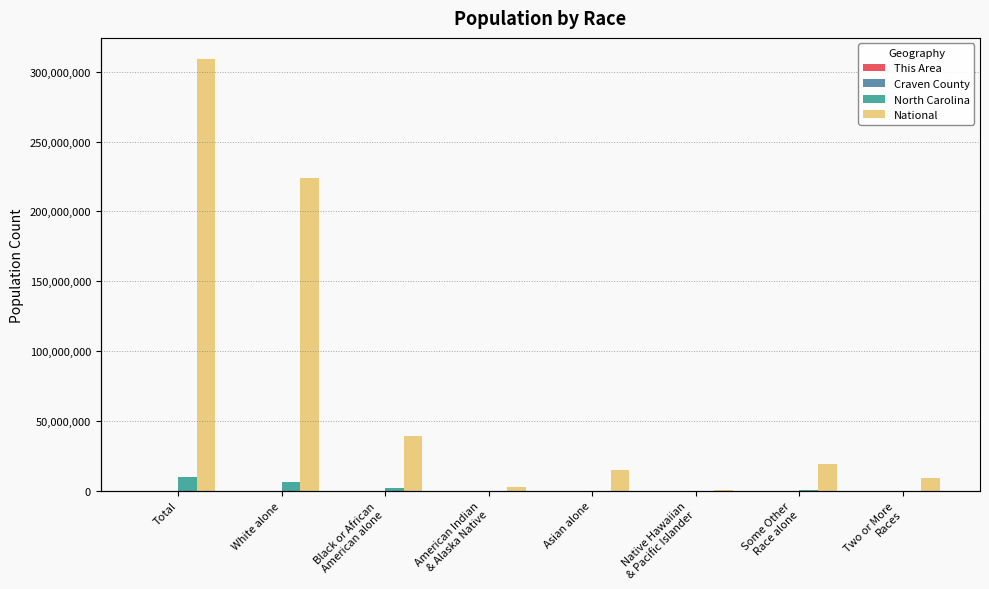

What is the difference between the highest and lowest values at Two or More
Races?

9008886